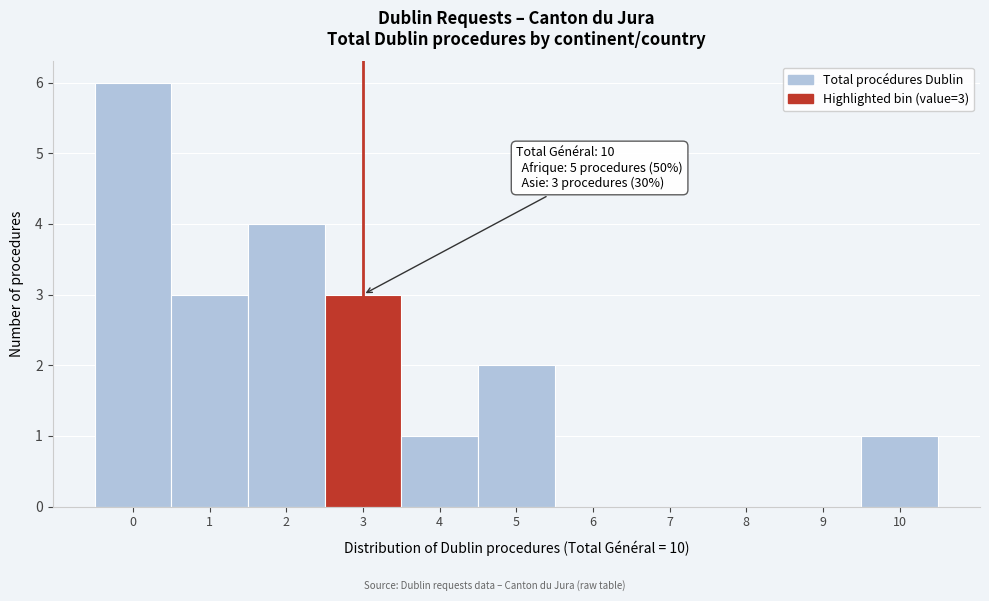

Reading left to right, extract all data points from this chart.

0=6	1=3	2=4	3=3	4=1	5=2	6=0	7=0	8=0	9=0	10=1